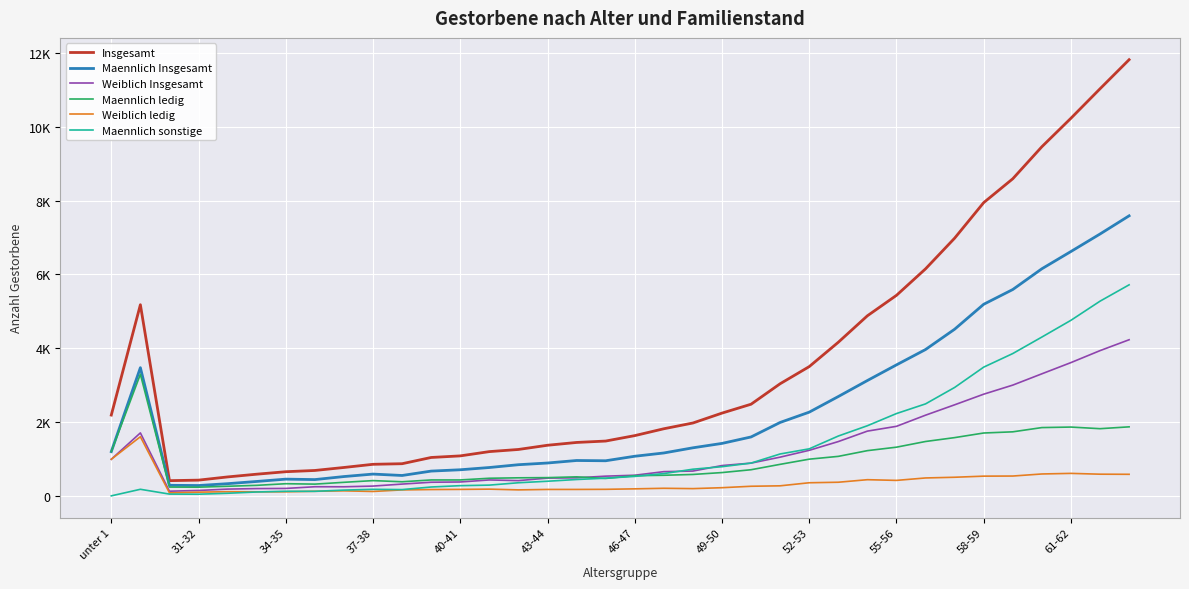

Which series has the largest range (max minus min)?

Insgesamt